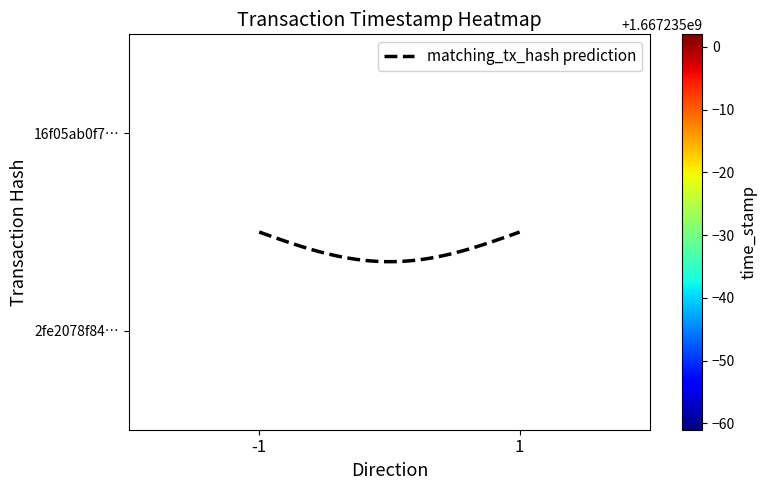

What is the sum of all 16f05ab0f7e332da89d0cbc39e1bf260bba9b45 values?

1667235001